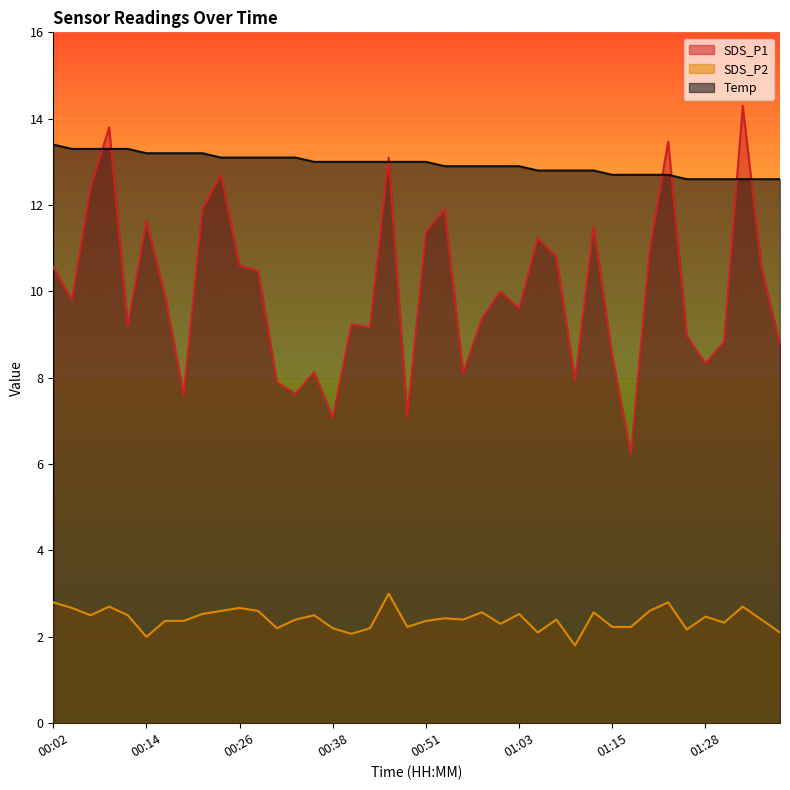

Where does the SDS_P1 series first go above 9?

00:02